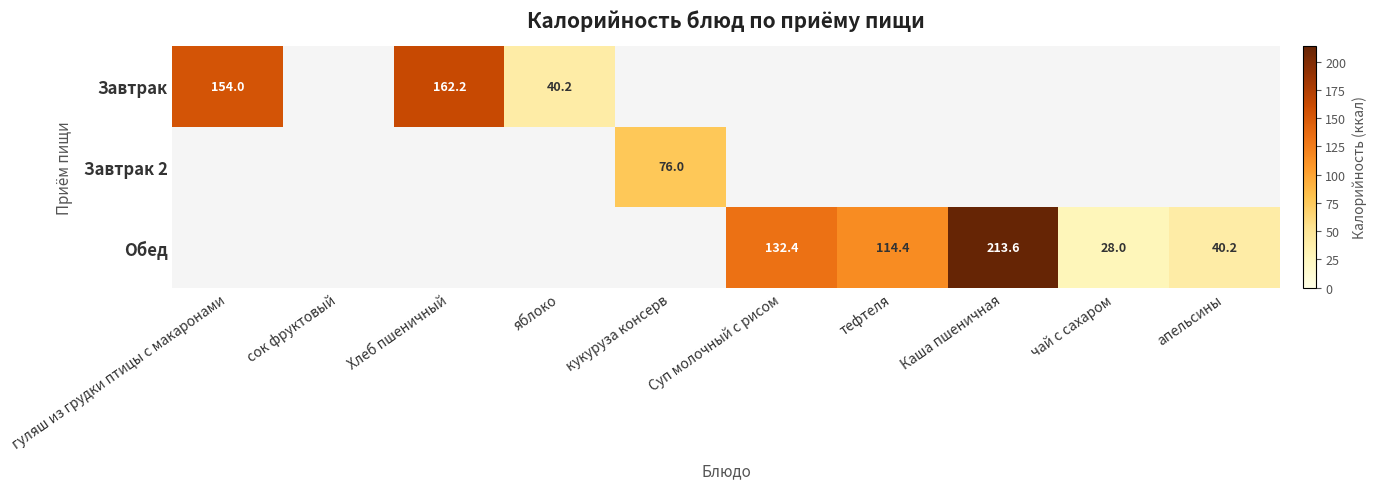

The Обед series shows 28.0 at чай с сахаром. True or false?

True